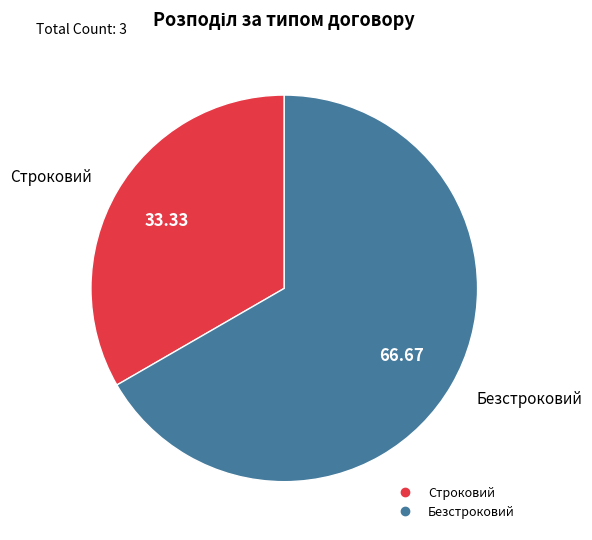

True or false: Безстроковий accounts for 67% of the total.

True